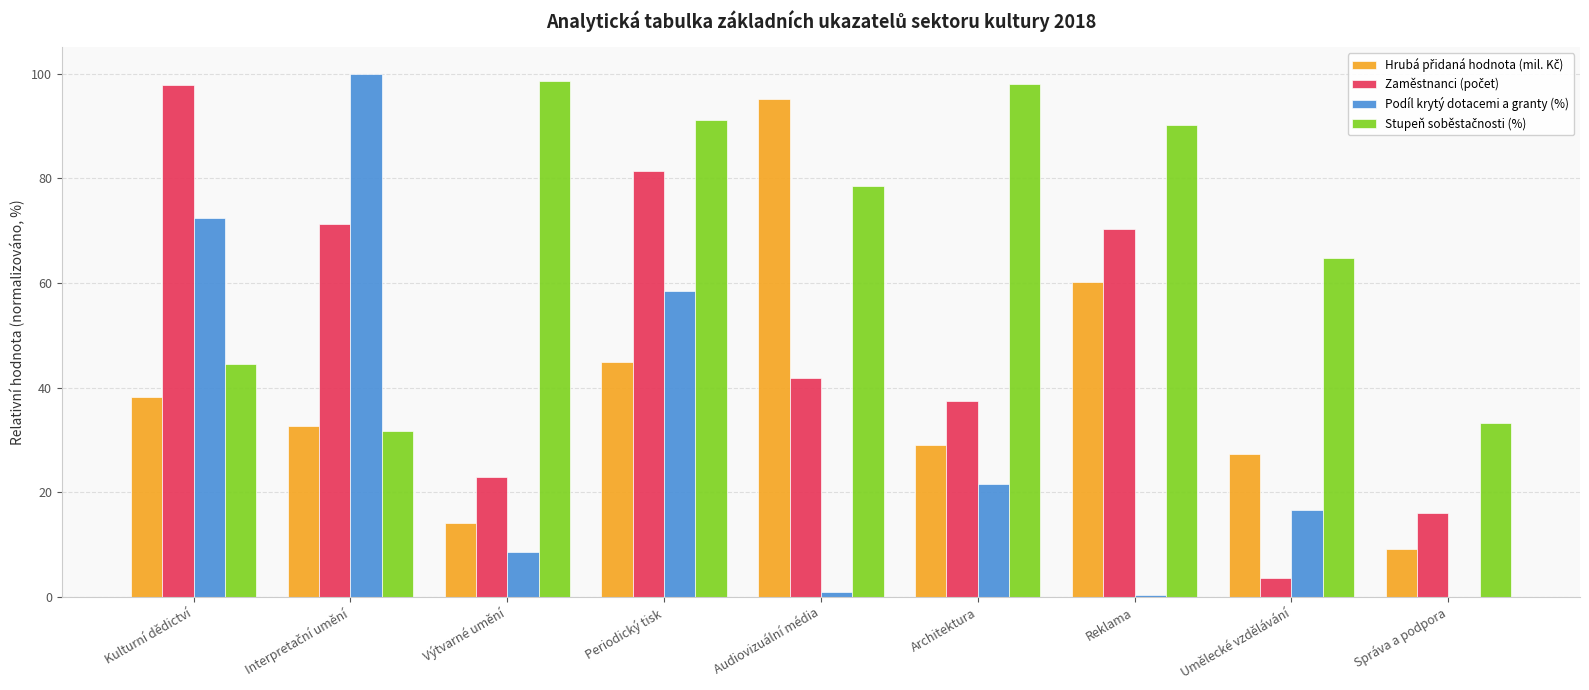

What is the maximum value shown in the chart?

100.0